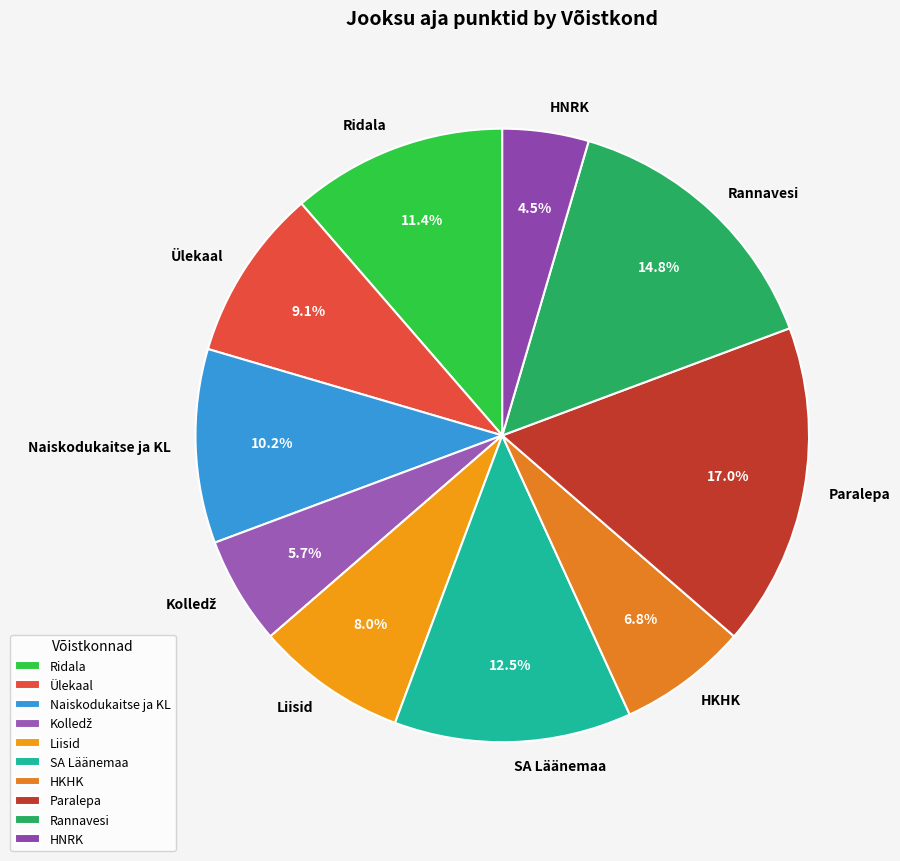

To the nearest percent, what portion does Ülekaal represent?

9%